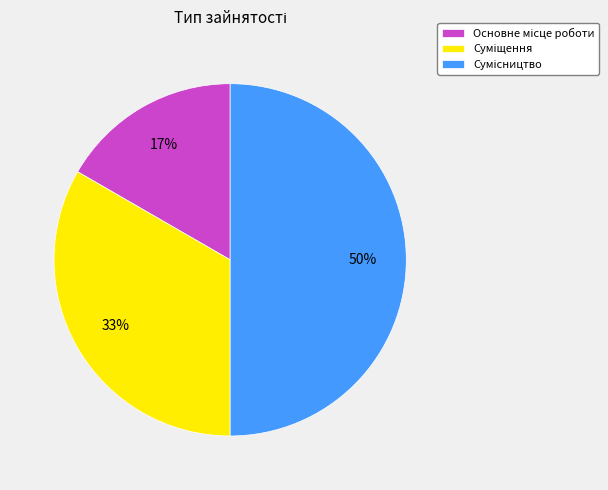

To the nearest percent, what is the average slice percentage?

33%